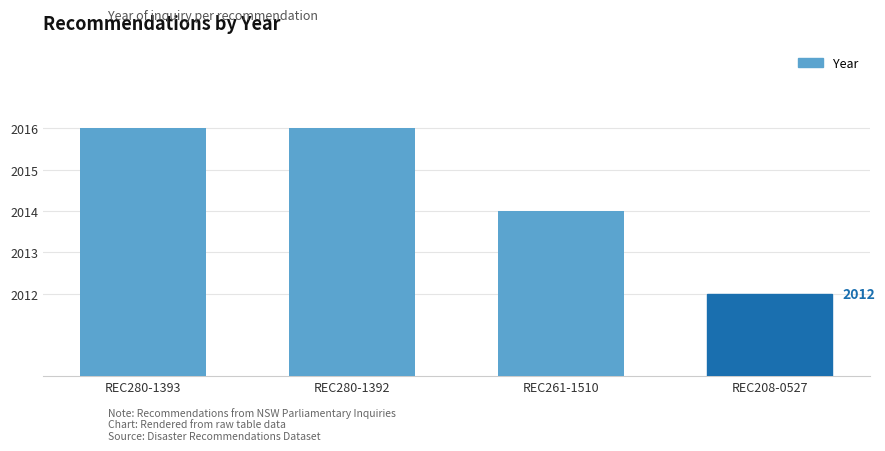

At which category does the chart reach its minimum across all series?

REC208-0527